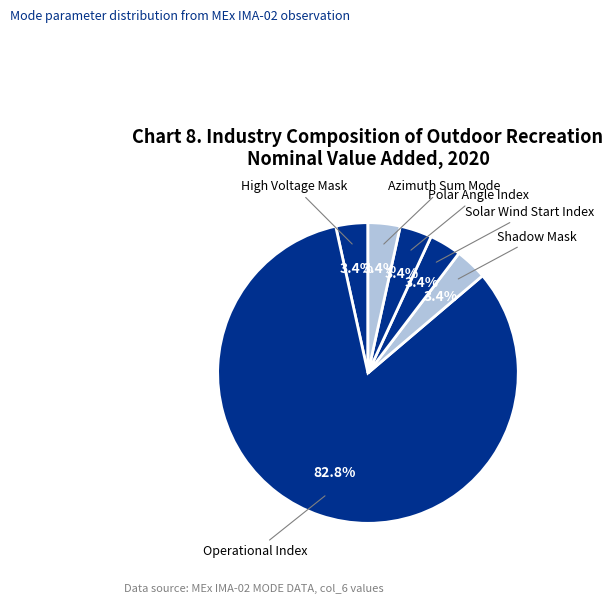

What is the largest slice in the pie chart?

Operational Index